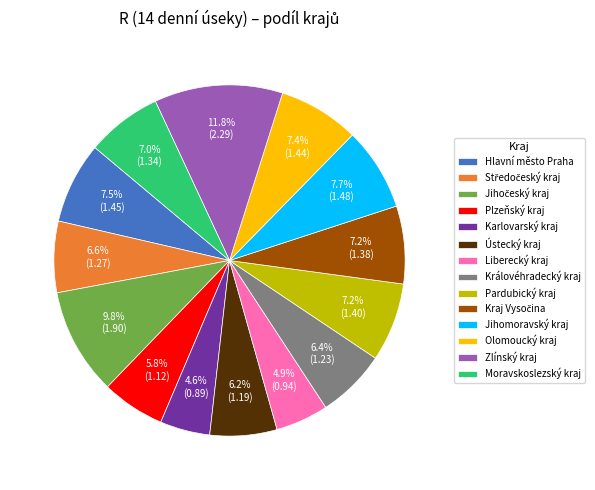

Which category has the biggest portion of the pie?

Zlínský kraj